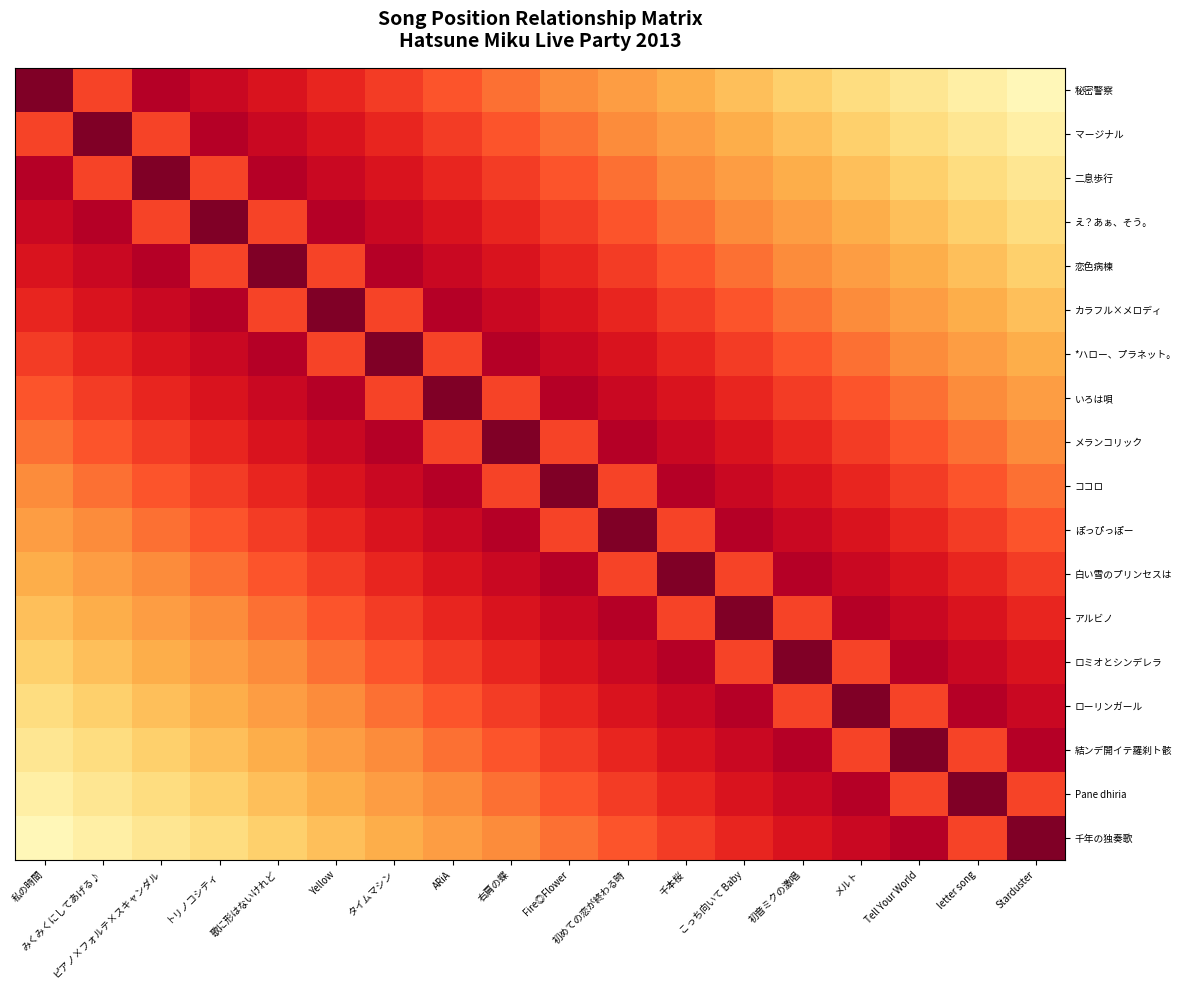

At how many categories does at least one series exceed 0?

18